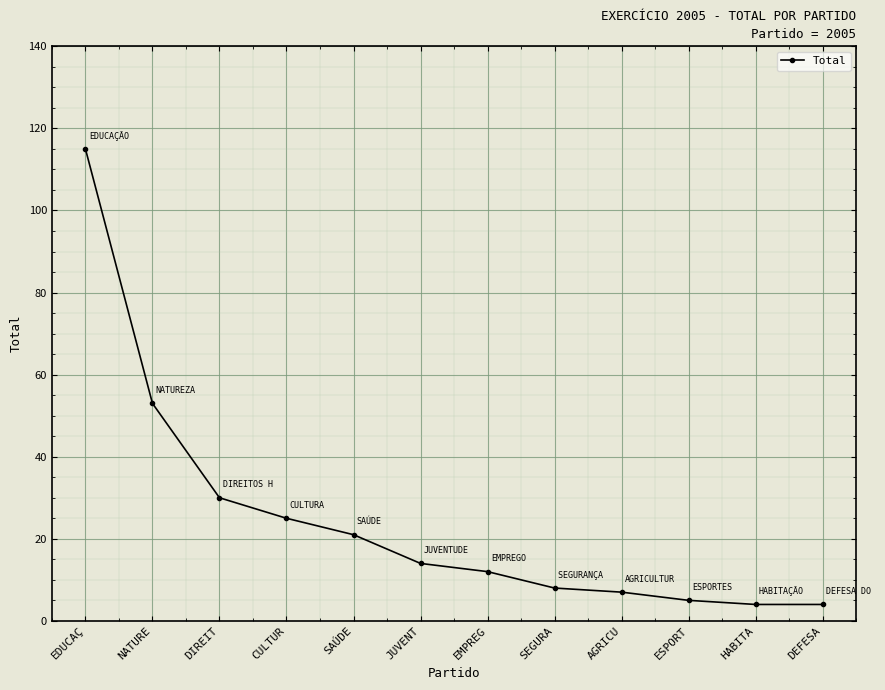

Reading right to left, transcribe all the data shown in this chart.

4	4	5	7	8	12	14	21	25	30	53	115